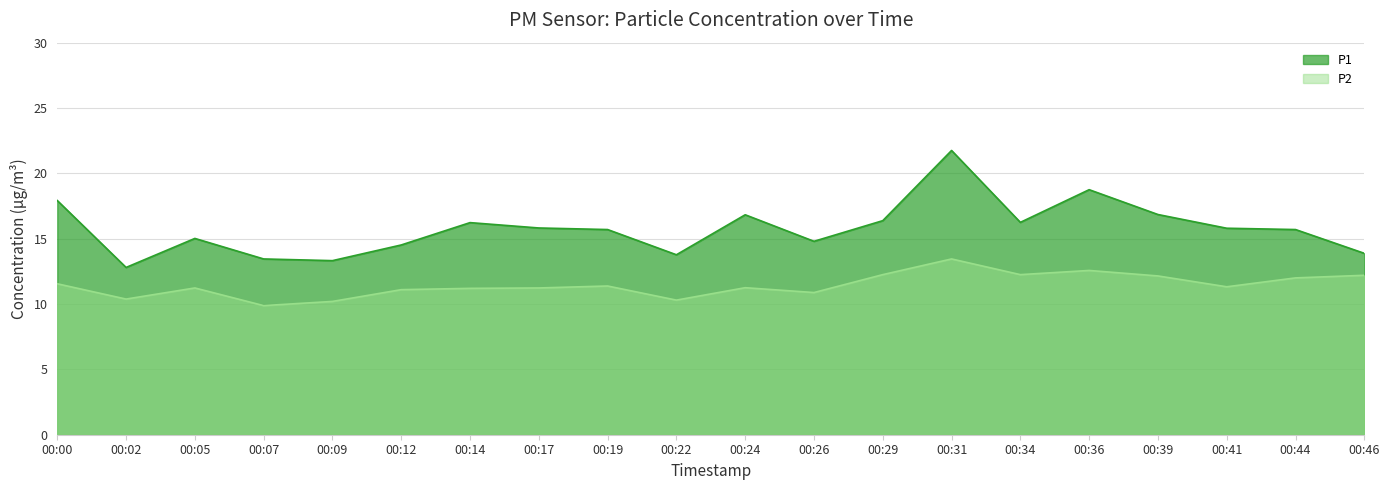

Rank the series by their average value, from lowest to highest.

P2, P1